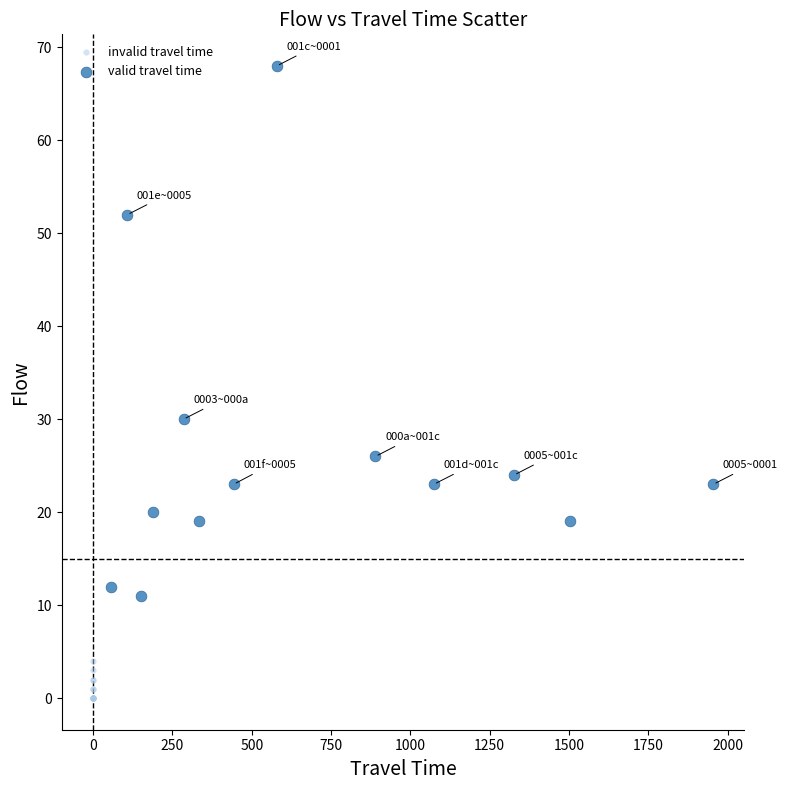

Which series contains the highest Y value?

valid travel time